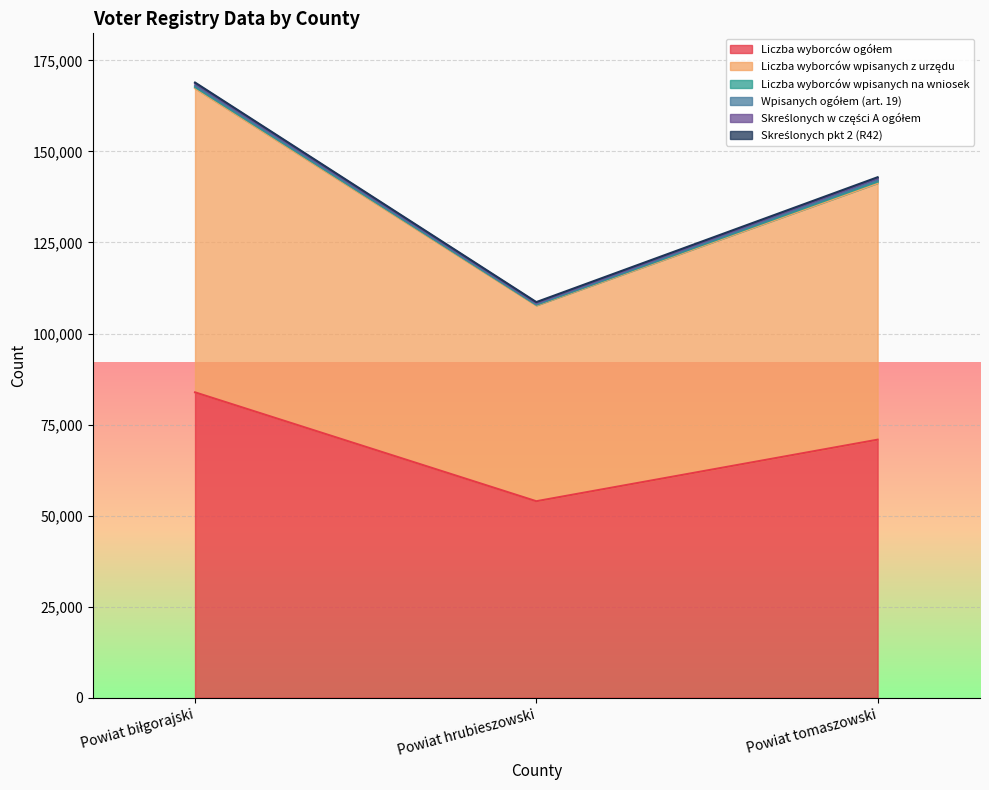

Which series has the largest range (max minus min)?

Liczba wyborców ogółem